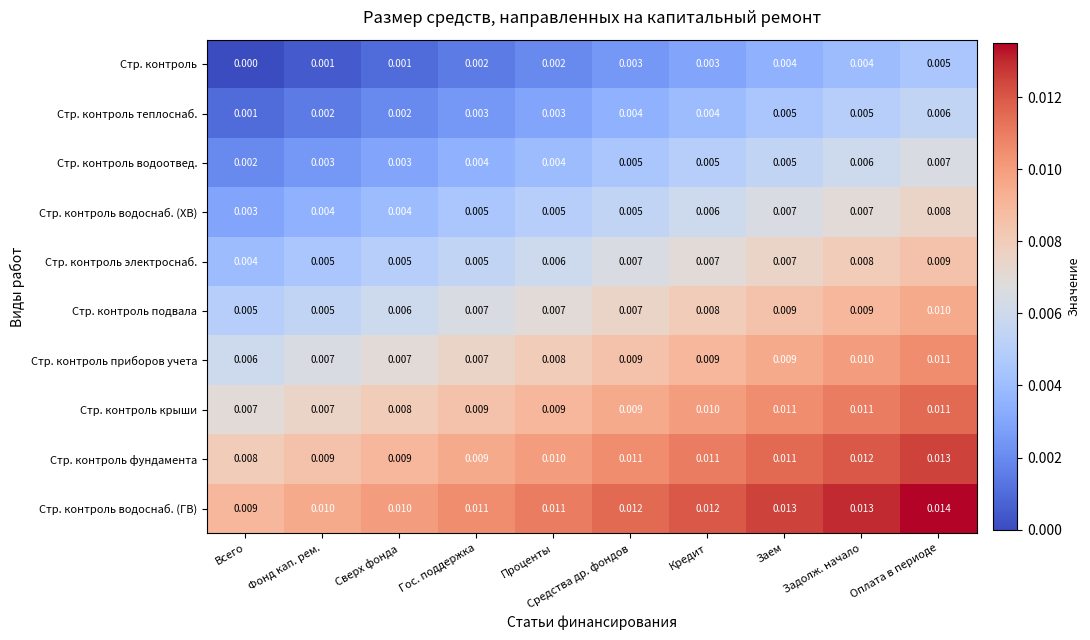

Rank the series at Проценты from highest to lowest value.

Стр. контроль водоснаб. (ГВ), Стр. контроль фундамента, Стр. контроль крыши, Стр. контроль приборов учета, Стр. контроль подвала, Стр. контроль электроснаб., Стр. контроль водоснаб. (ХВ), Стр. контроль водоотвед., Стр. контроль теплоснаб., Стр. контроль